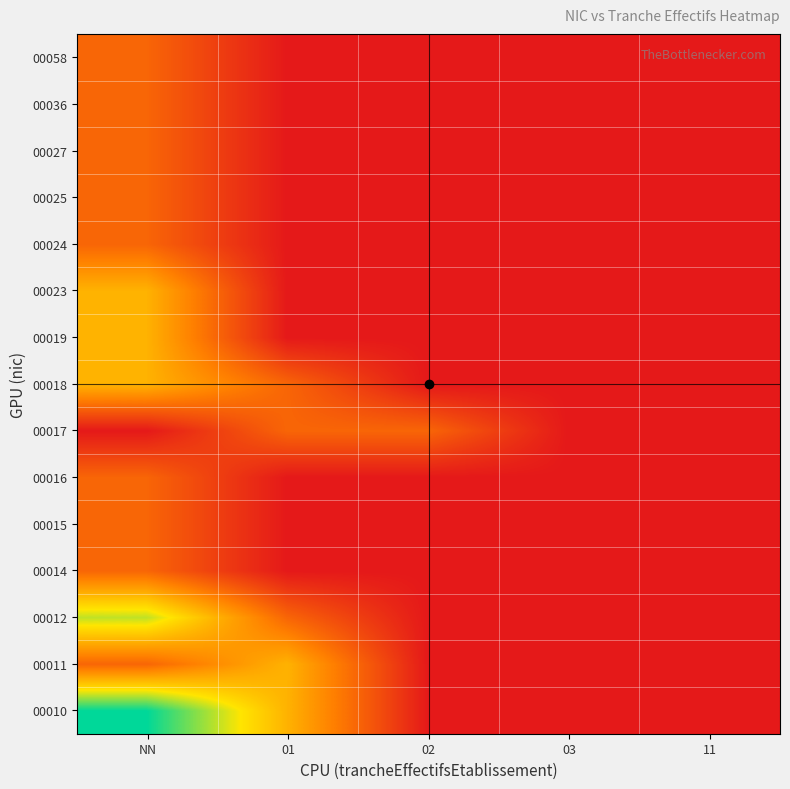

At which category does the chart reach its peak across all series?

NN